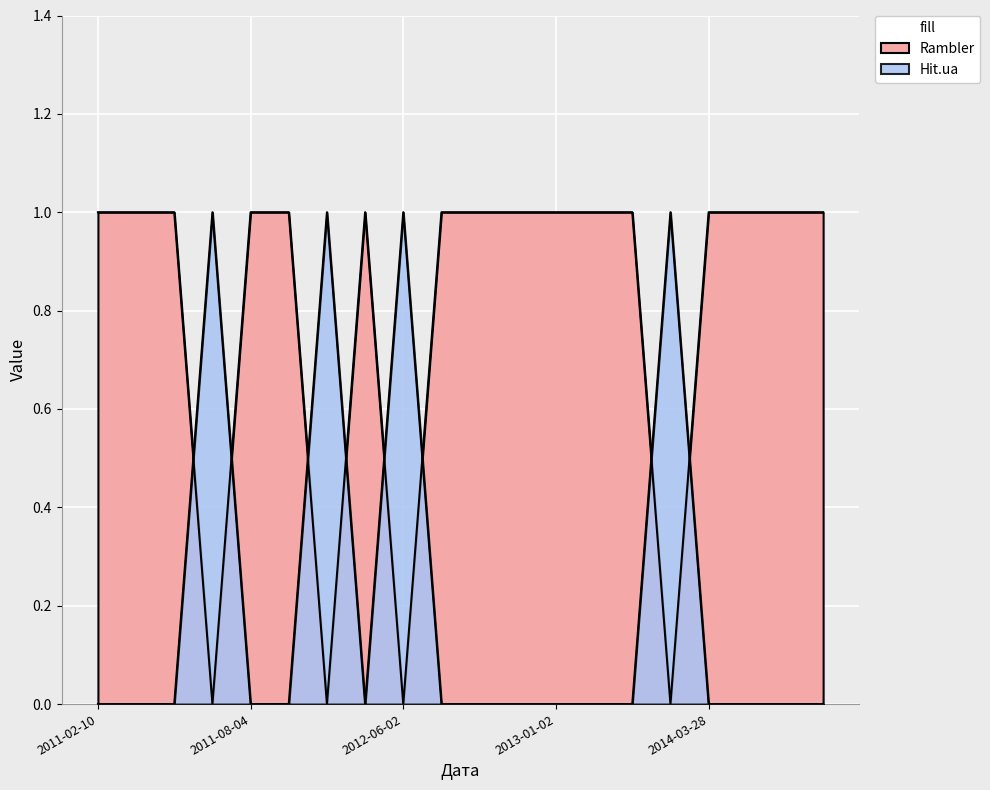

The value of Rambler at 2014-07-04 is 1. True or false?

False